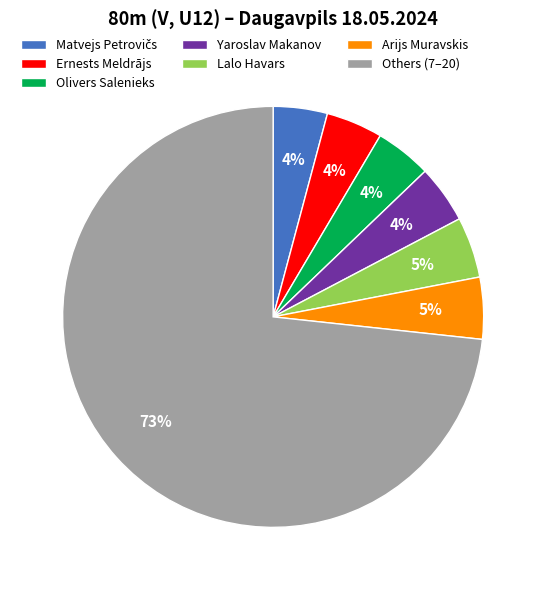

To the nearest percent, what portion does Lalo Havars represent?

5%